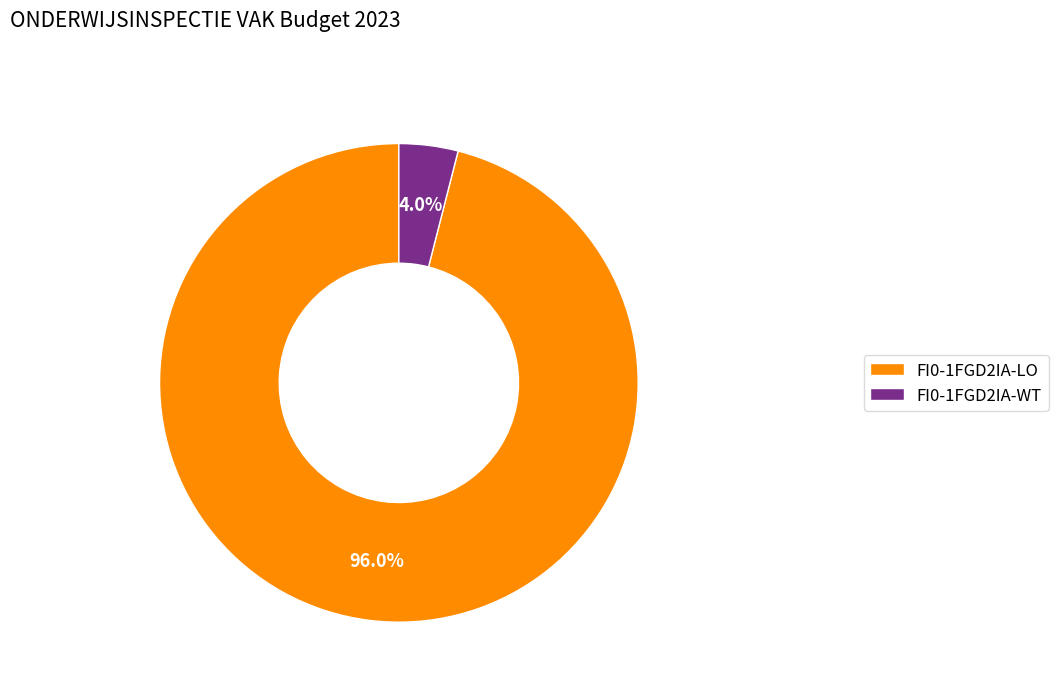

Does FI0-1FGD2IA-WT represent more than half of the total?

No